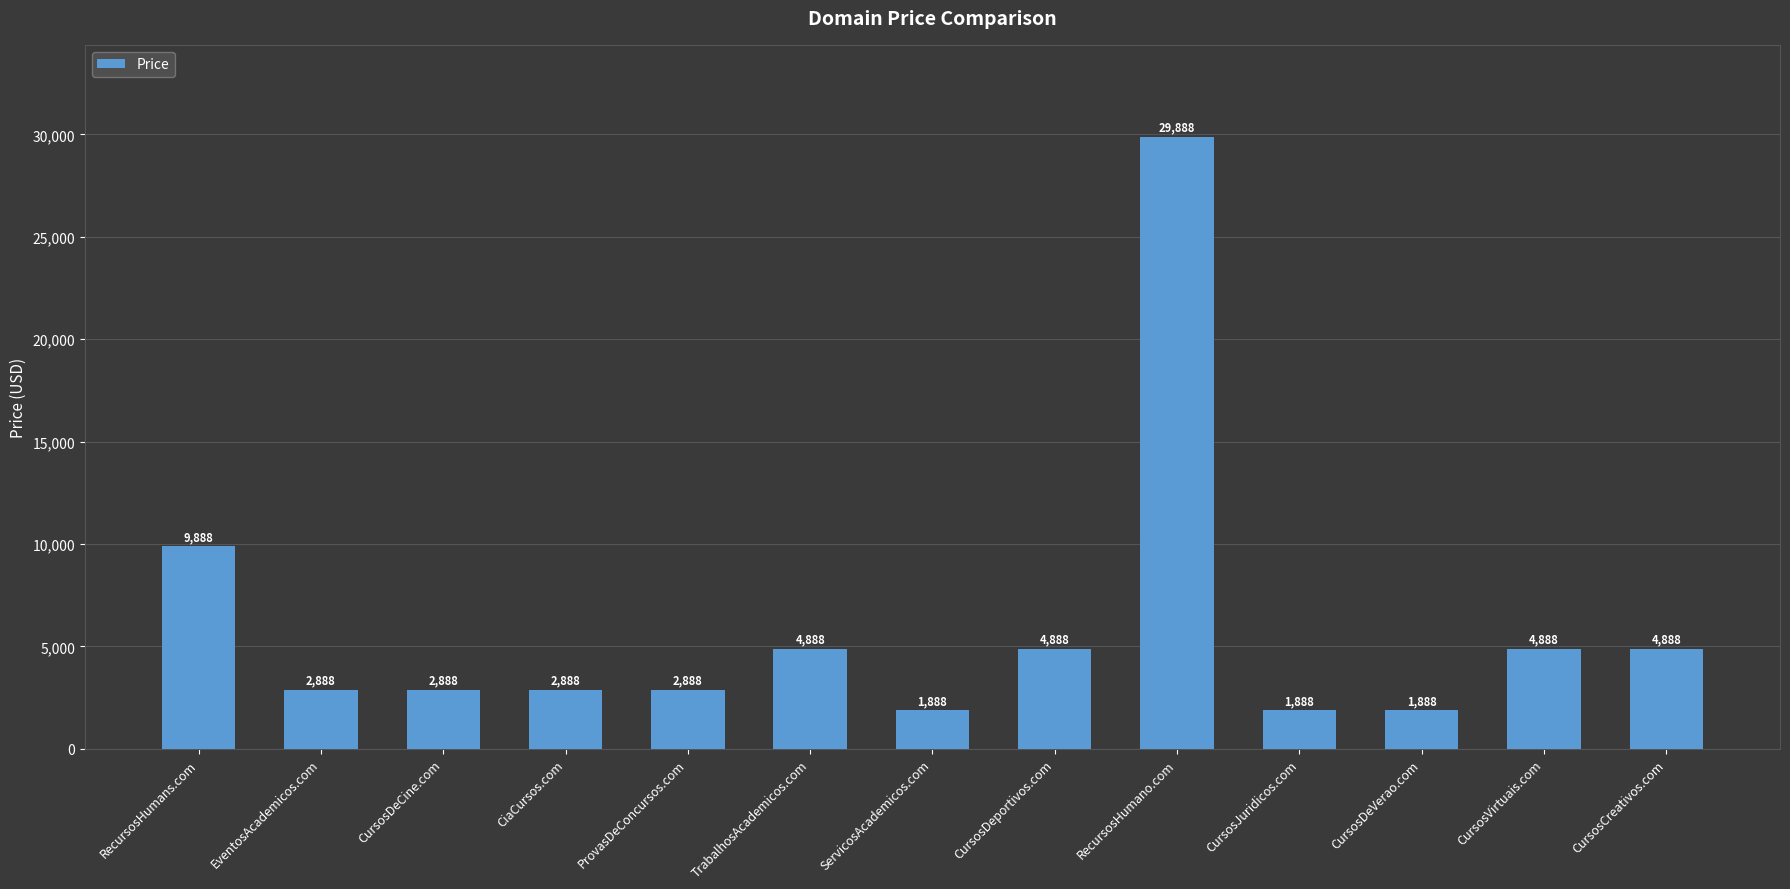

Which has a higher value, CiaCursos.com or RecursosHumano.com?

RecursosHumano.com